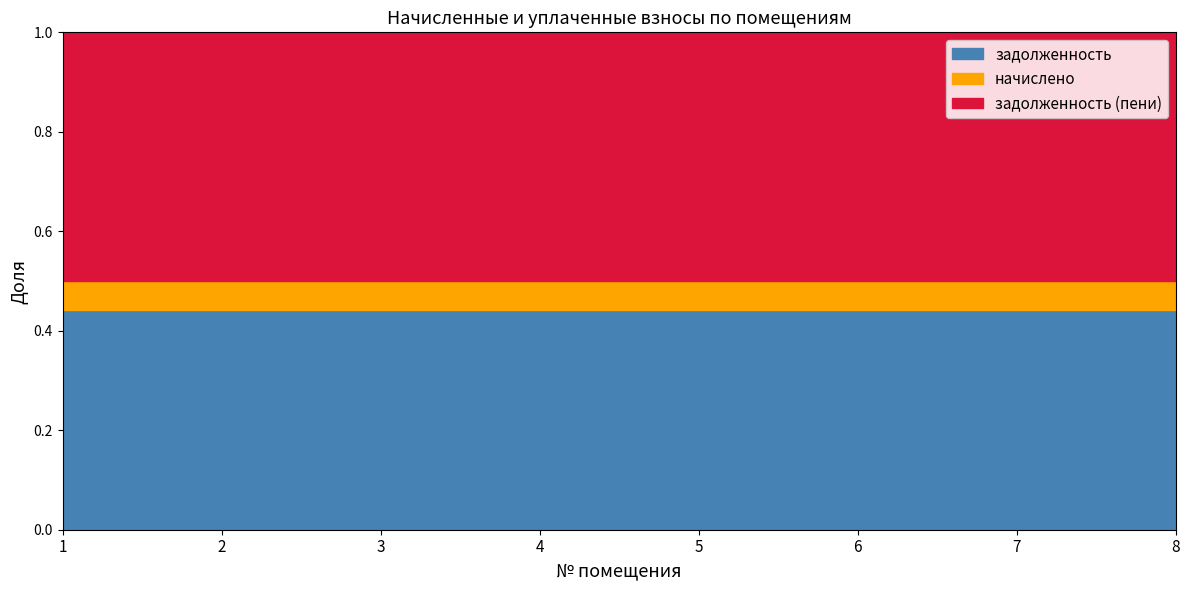

What are all the series names shown in the legend?

задолженность, начислено, задолженность (пени)